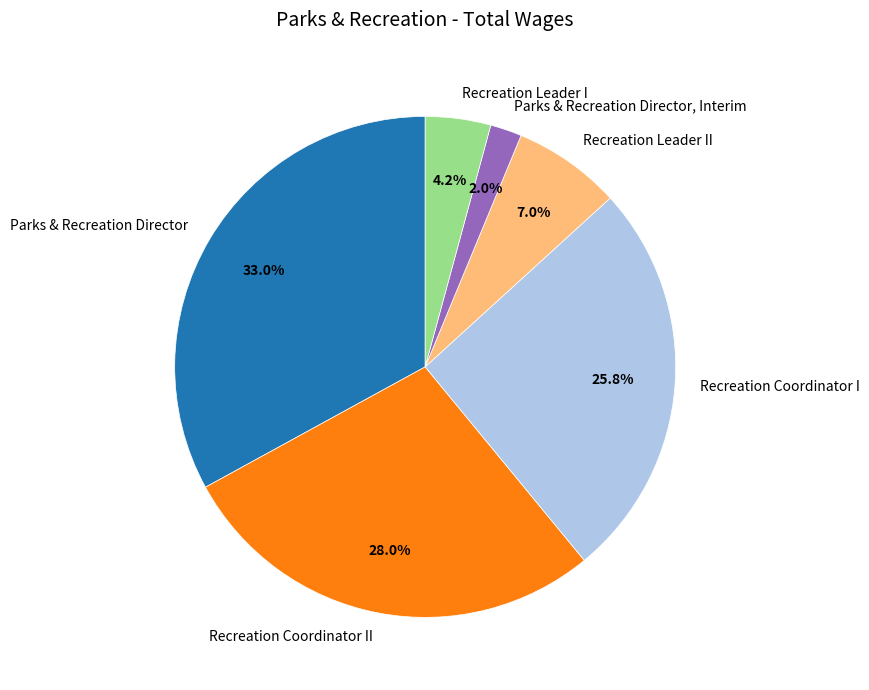

Approximately how many times larger is the value at Recreation Leader II compared to Recreation Leader I?

1.7